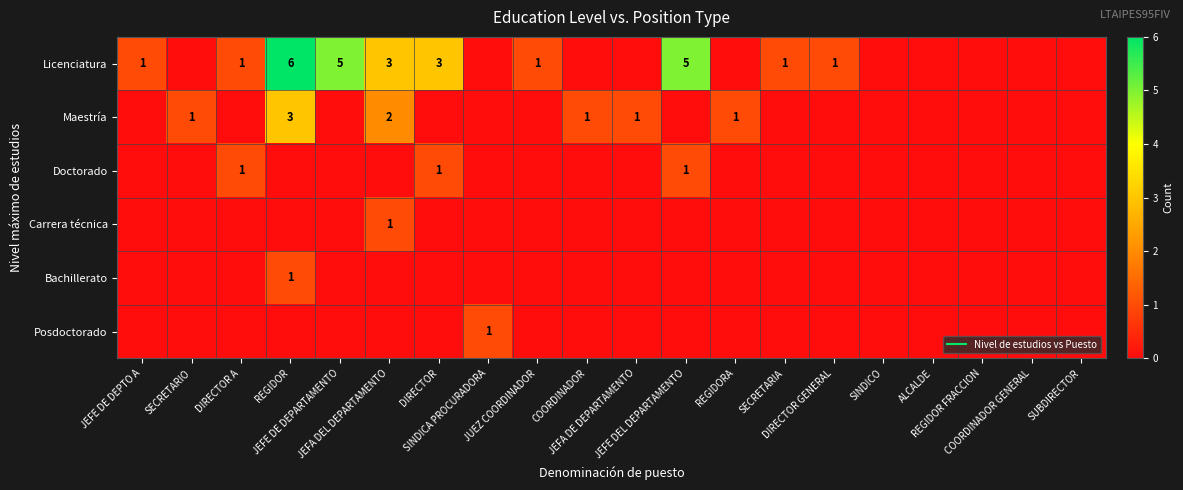

What is the spread (max minus min) of values at JEFE DE DEPTO A?

1